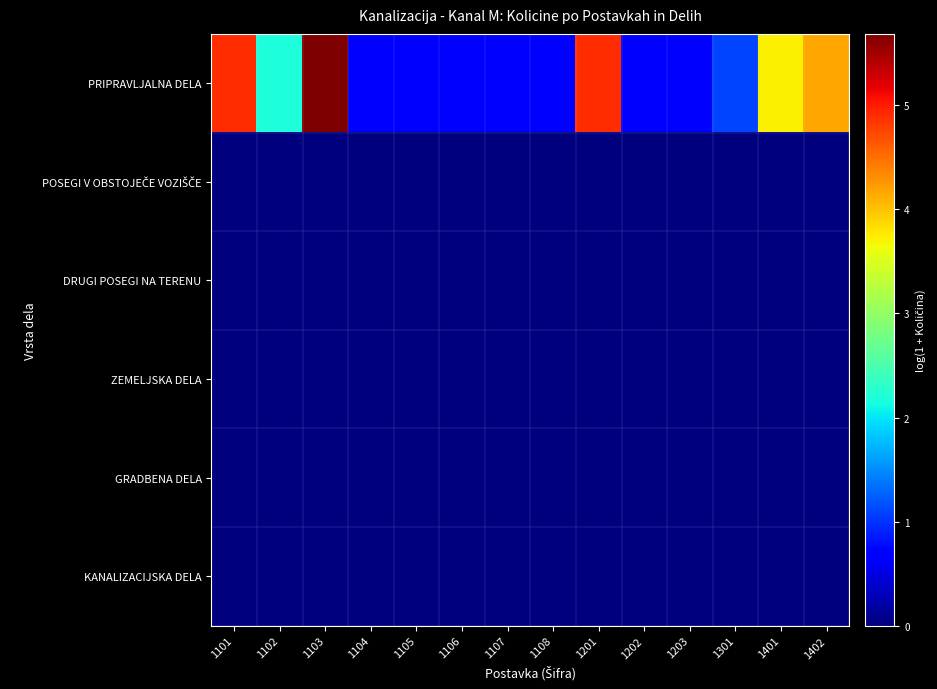

What is the total value across all series at 1104?

0.7